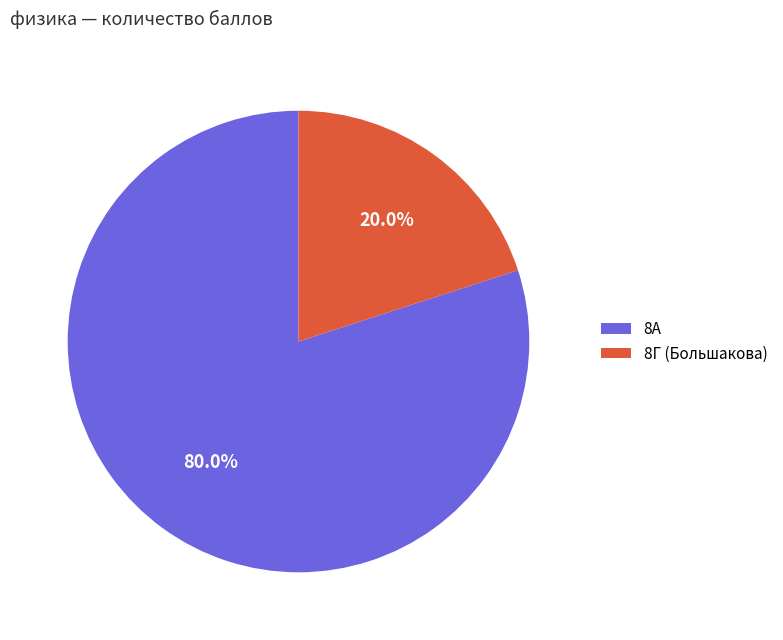

To the nearest percent, what is the difference between the largest and smallest slice percentages?

60%